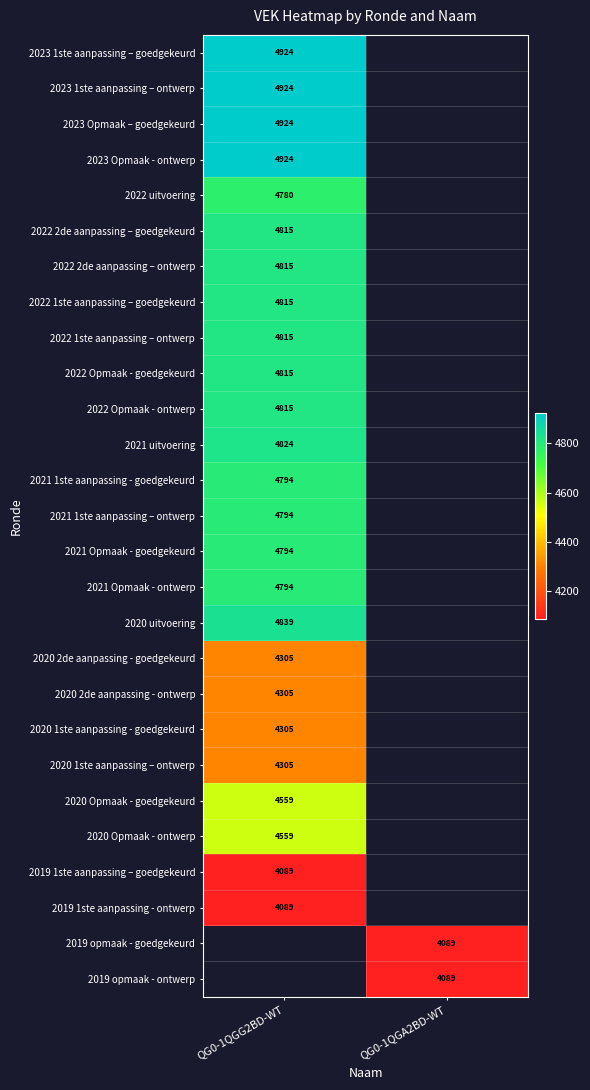

Which has a higher value, QG0-1QGA2BD-WT or QG0-1QGG2BD-WT?

QG0-1QGG2BD-WT